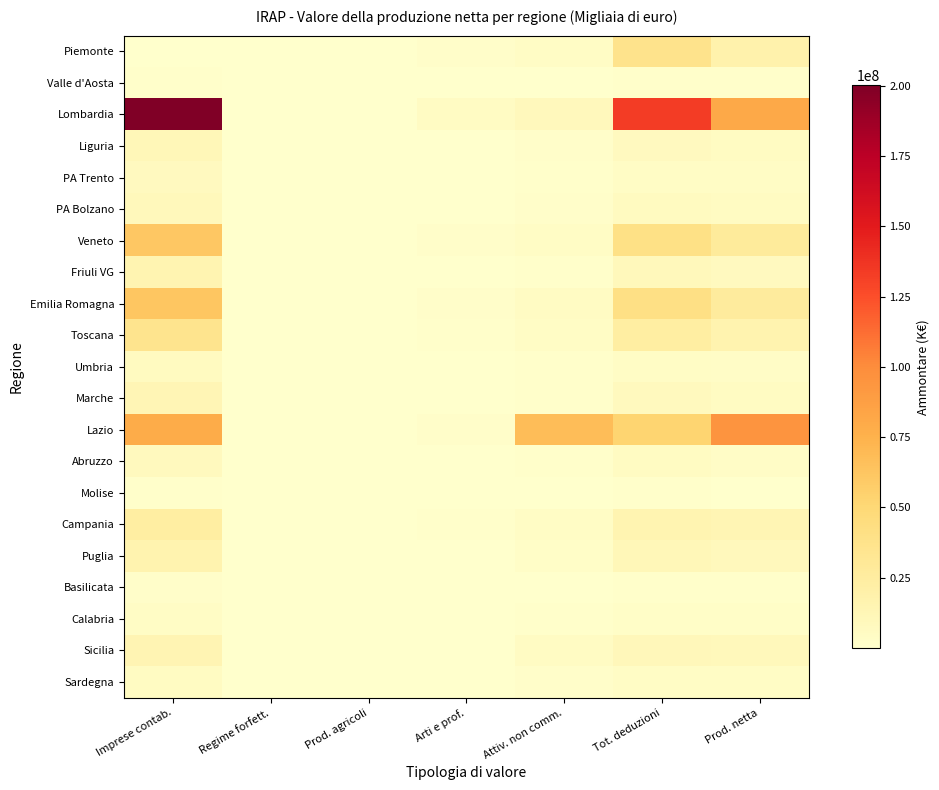

What is the greatest value displayed?

200111556